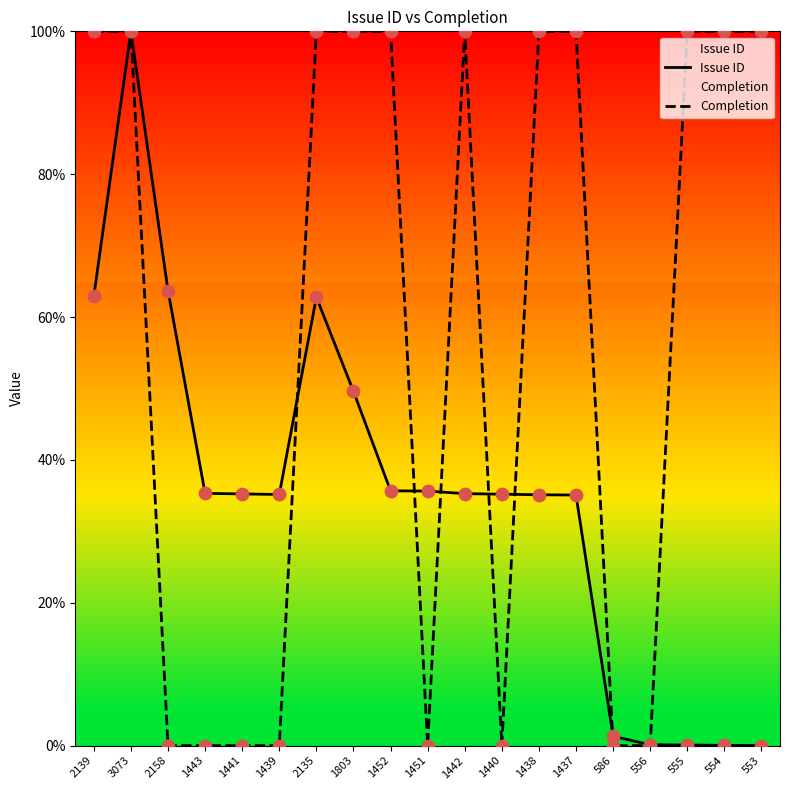

What are all the series names shown in the legend?

Issue ID, Completion